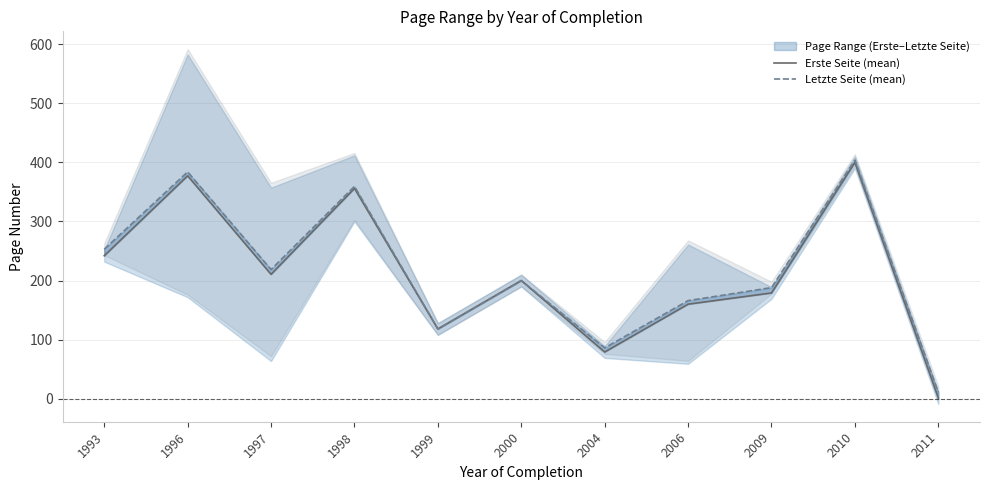

Does the chart display data point markers on the line(s)?

No